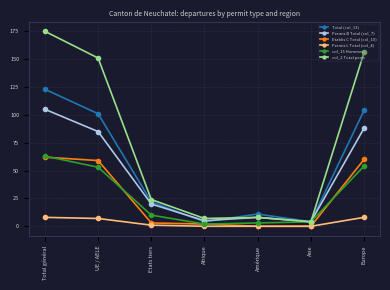

Reading right to left, list all the values displayed in this chart.

Total (col_13): 104	4	11	4	22	101	123
Permis B Total (col_7): 88	4	8	5	20	85	105
Etablis C Total (col_10): 60	0	0	2	3	59	62
Permis L Total (col_4): 8	0	0	0	1	7	8
col_15 Hommes: 54	4	3	2	10	53	63
col_2 Total perm: 156	4	8	7	24	151	175